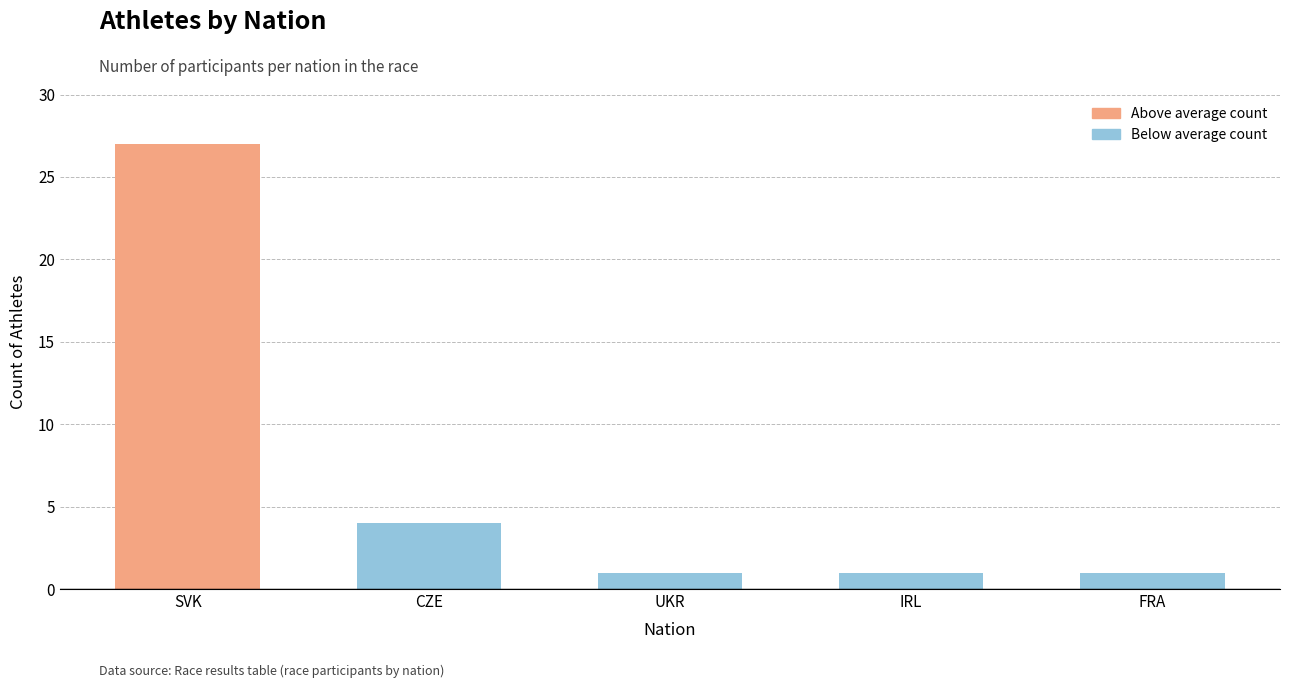

Which label corresponds to the largest value in the chart?

SVK